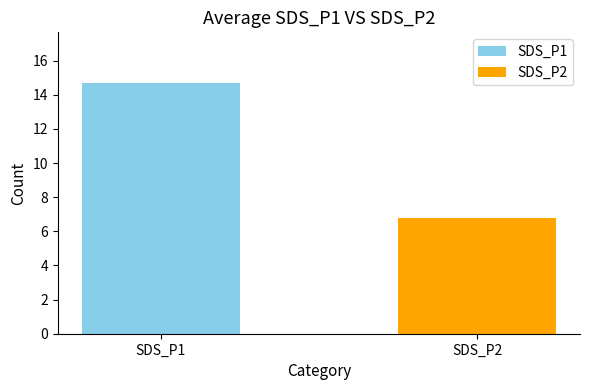

True or false: the data shows 14.7 at SDS_P1.

True